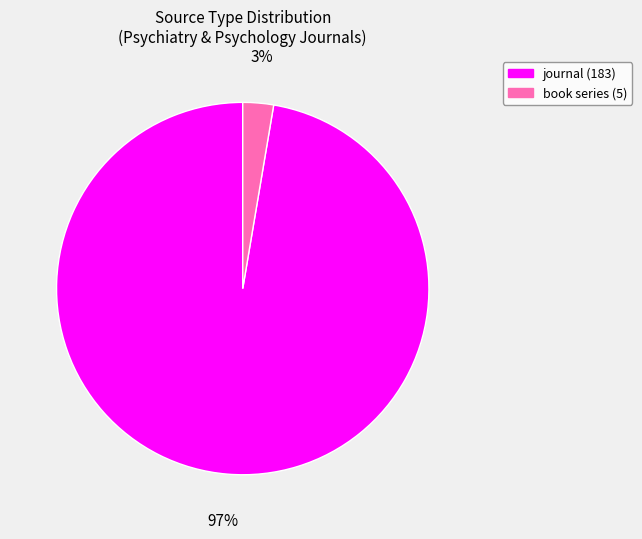

Is book series the majority of the pie?

No